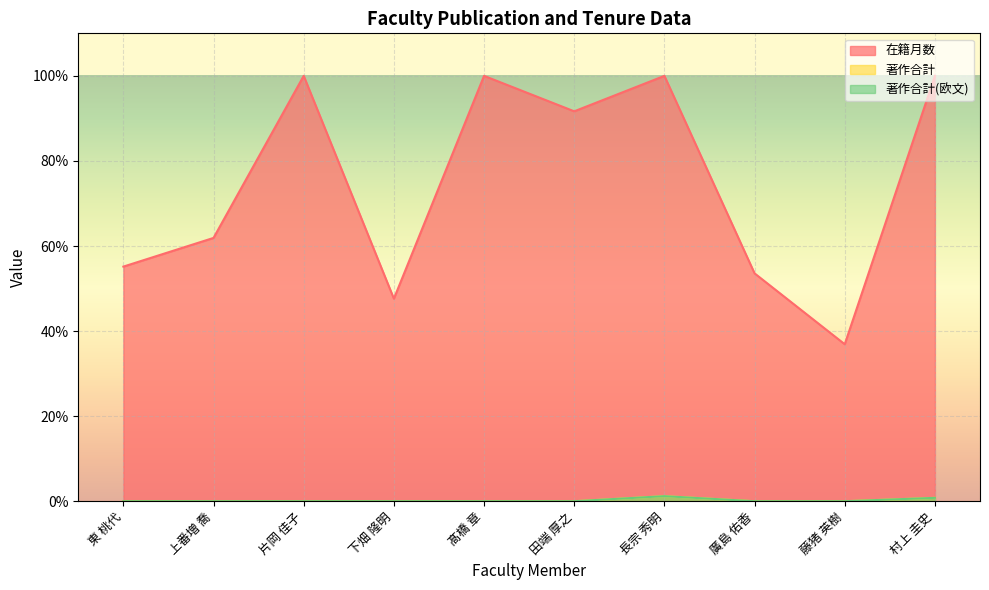

Which series has the largest range (max minus min)?

在籍月数